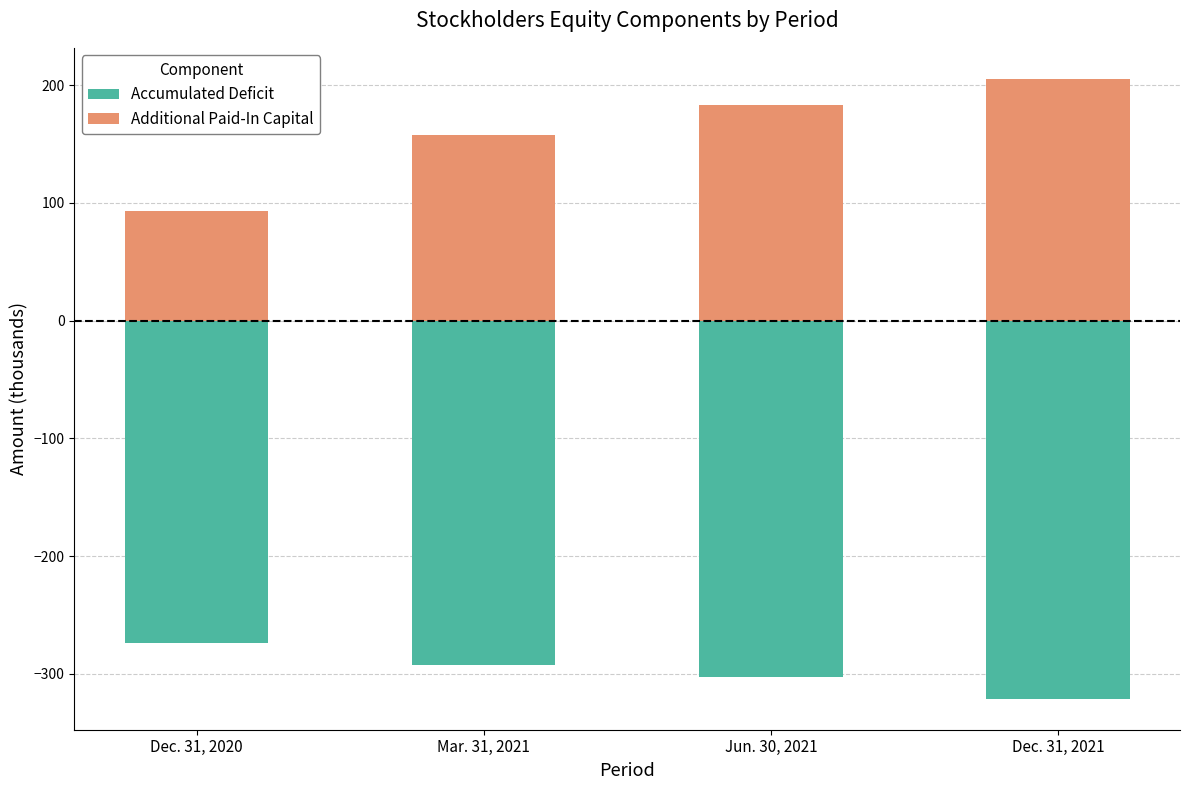

Which category has the highest value in the Additional Paid-In Capital series?

Dec. 31, 2021